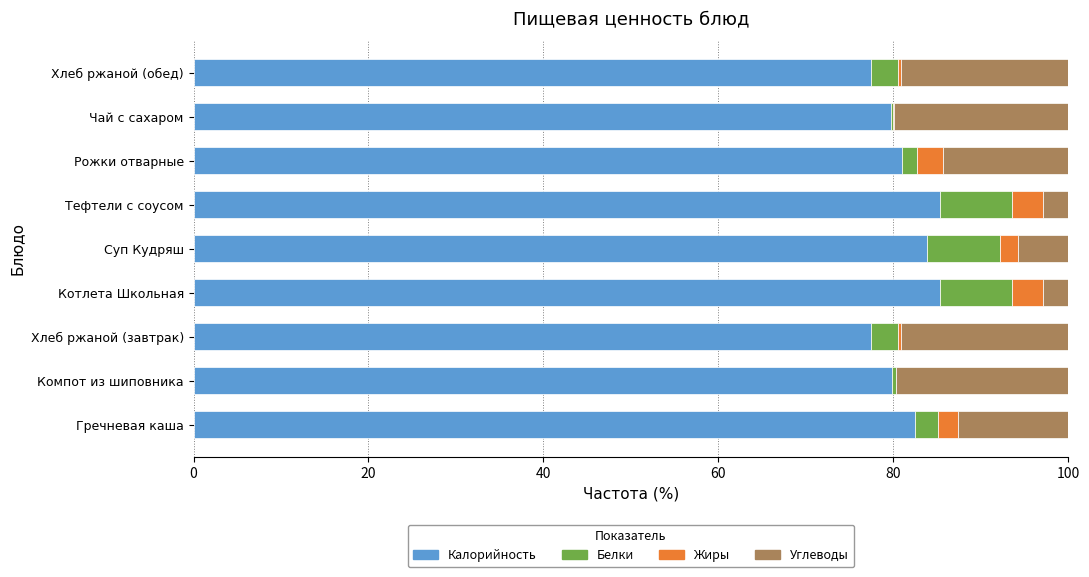

What is the sum of all Калорийность values?

732.6